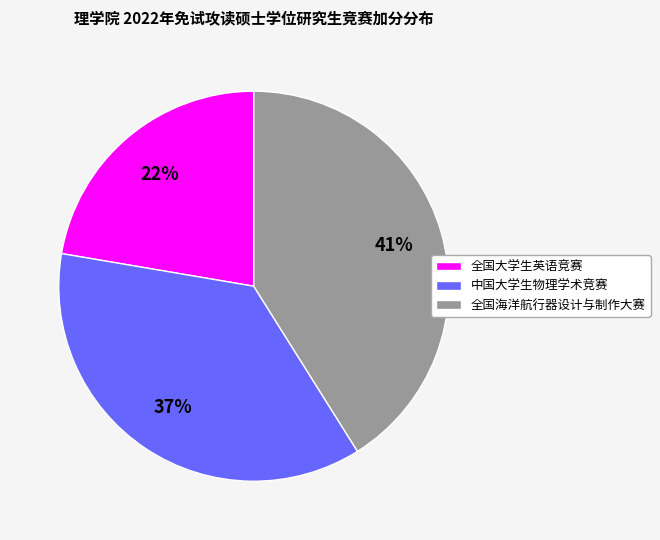

What is the ratio of the value at 全国海洋航行器设计与制作大赛 to the value at 中国大学生物理学术竞赛?

1.1